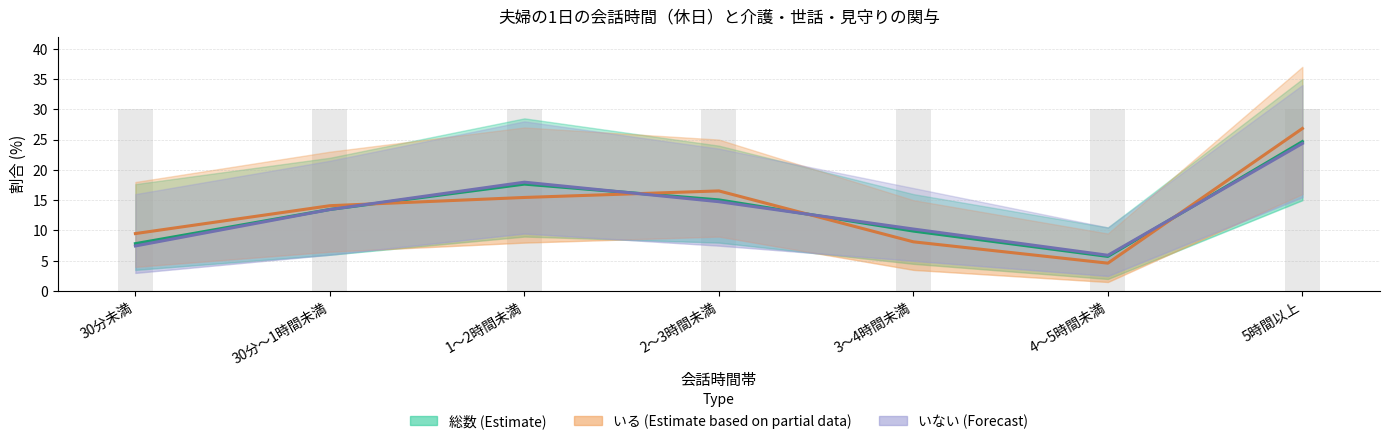

What is the label of the 5th bar from the right?

1～2時間未満